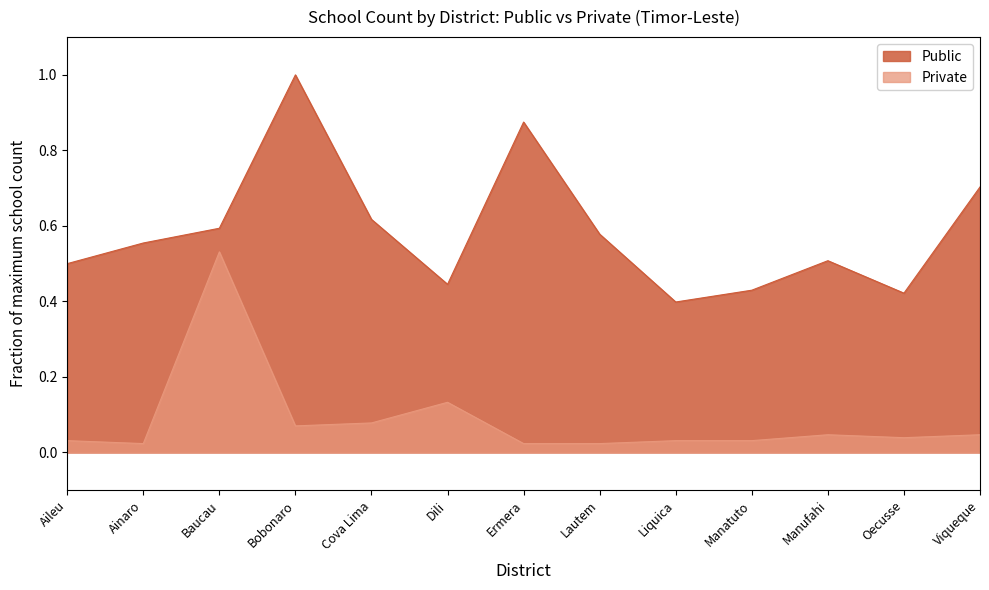

Reading right to left, transcribe all the data shown in this chart.

Public: Viqueque=0.7	Oecusse=0.4	Manufahi=0.5	Manatuto=0.4	Liquica=0.4	Lautem=0.6	Ermera=0.9	Dili=0.4	Cova Lima=0.6	Bobonaro=1.0	Baucau=0.6	Ainaro=0.6	Aileu=0.5
Private: Viqueque=0.0	Oecusse=0.0	Manufahi=0.0	Manatuto=0.0	Liquica=0.0	Lautem=0.0	Ermera=0.0	Dili=0.1	Cova Lima=0.1	Bobonaro=0.1	Baucau=0.5	Ainaro=0.0	Aileu=0.0